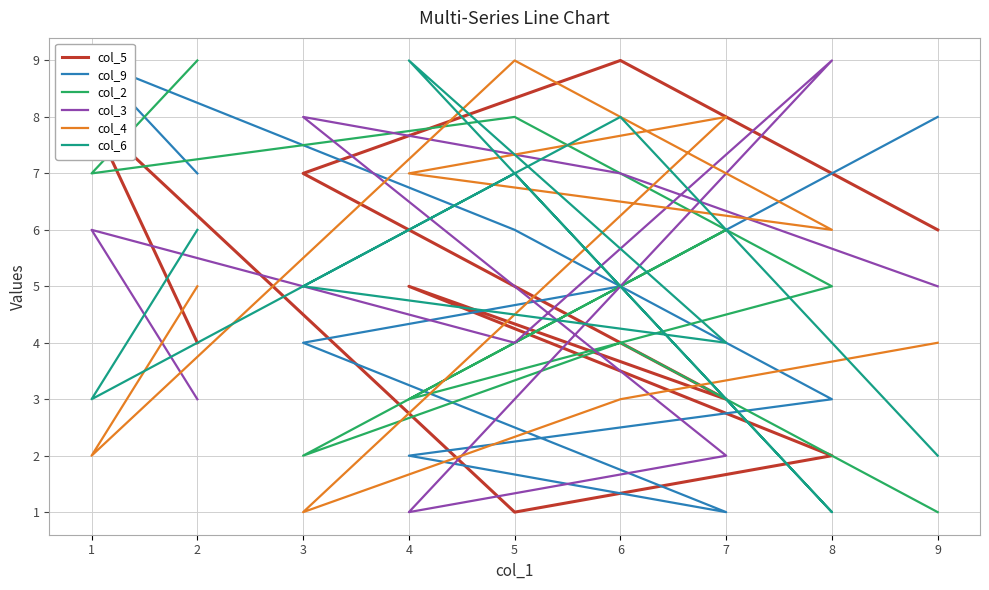

How many lines are shown in the chart?

6